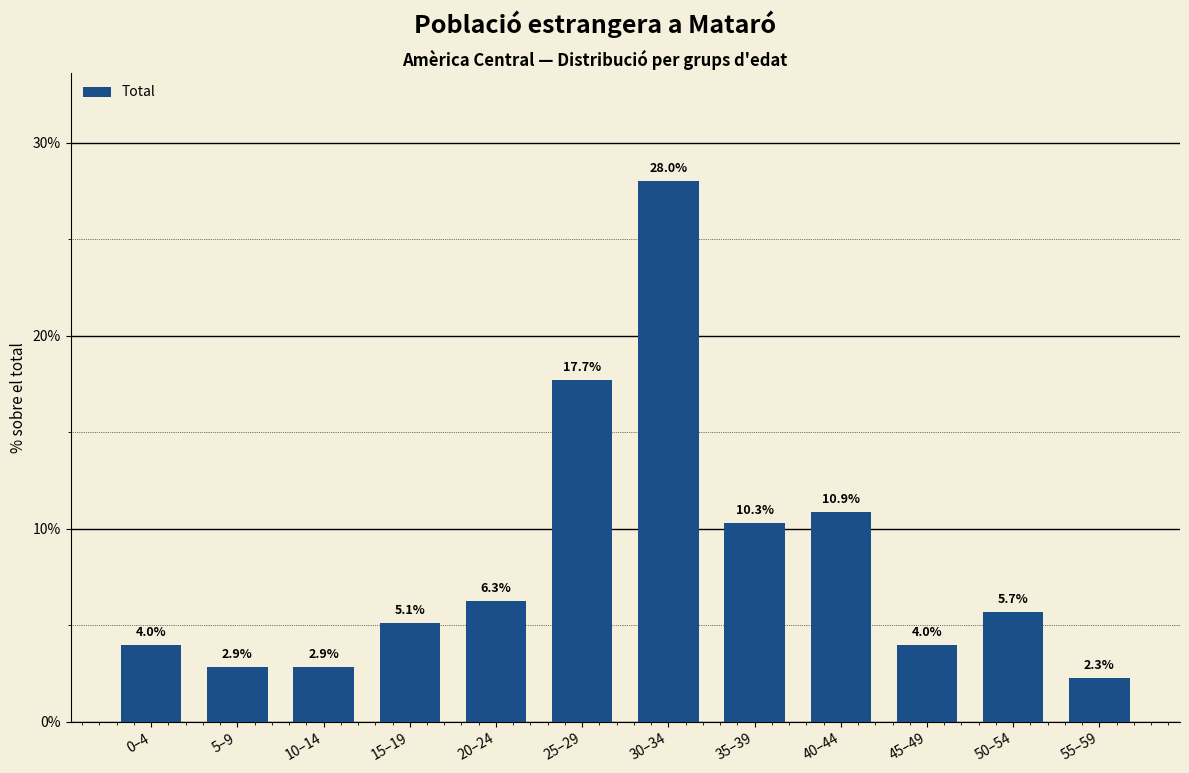

Reading left to right, transcribe all the data shown in this chart.

4.0	2.9	2.9	5.1	6.3	17.7	28.0	10.3	10.9	4.0	5.7	2.3